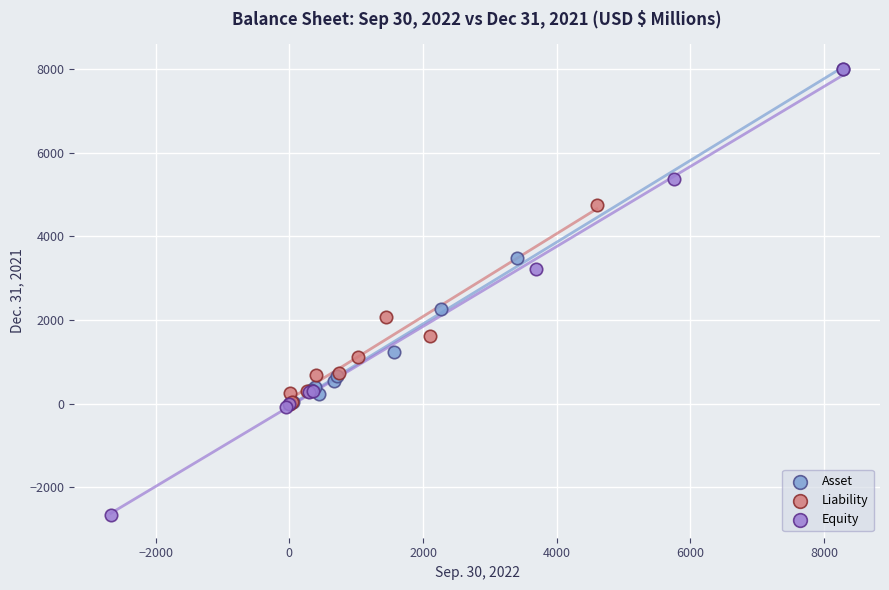

Which series has the largest Y range (max minus min)?

Equity